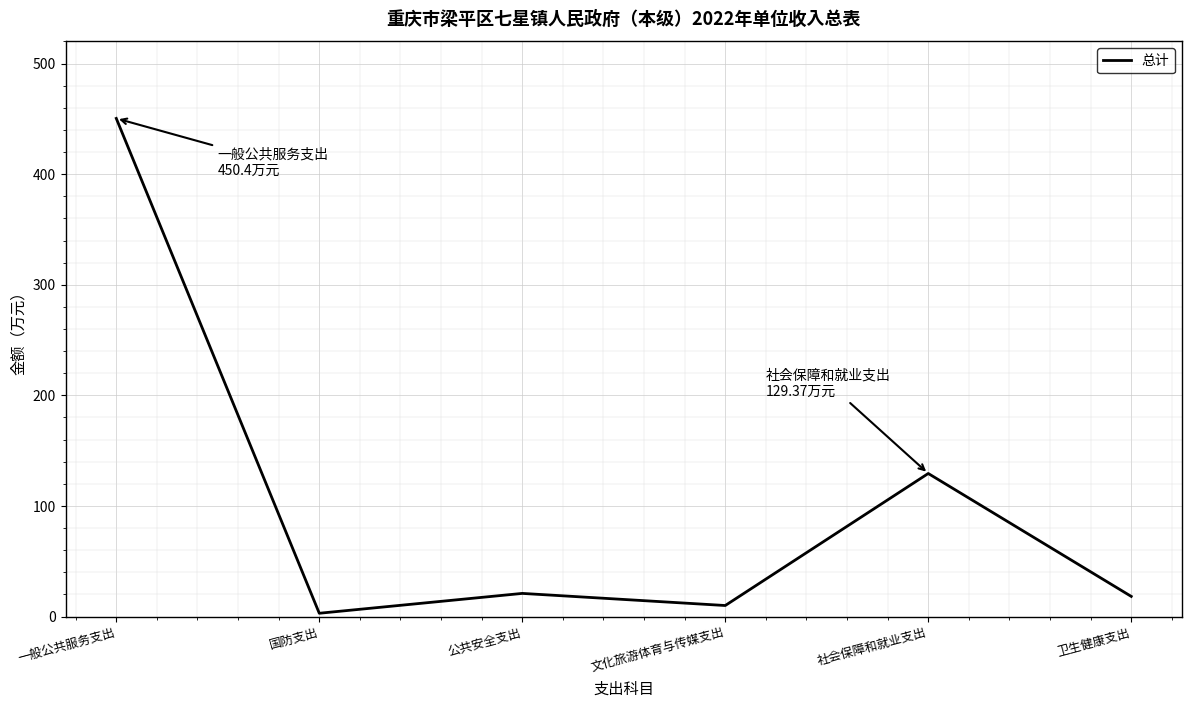

Approximately how many times larger is the value at 一般公共服务支出 compared to 卫生健康支出?

24.7